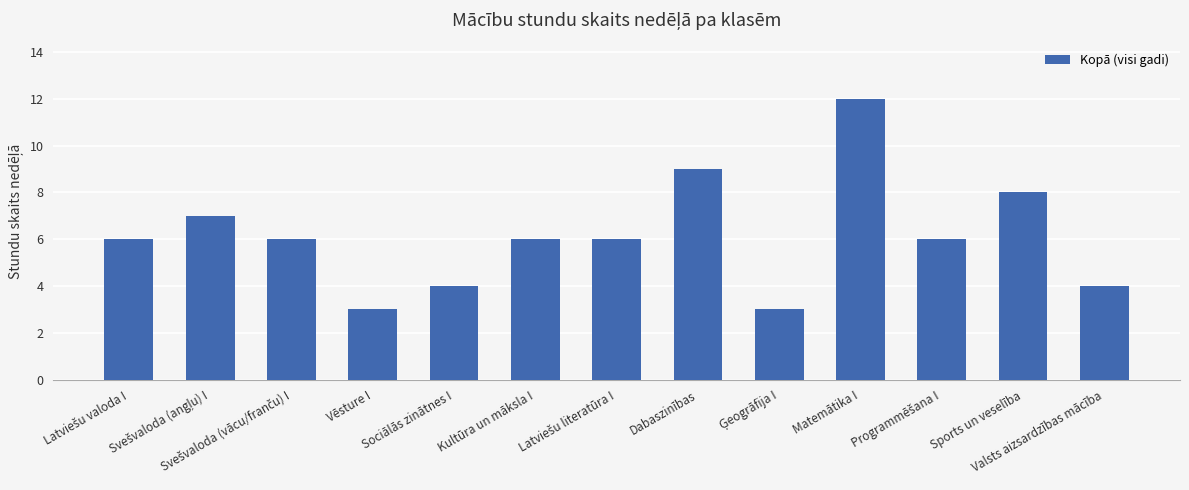

What is the difference between the maximum and minimum values?

9